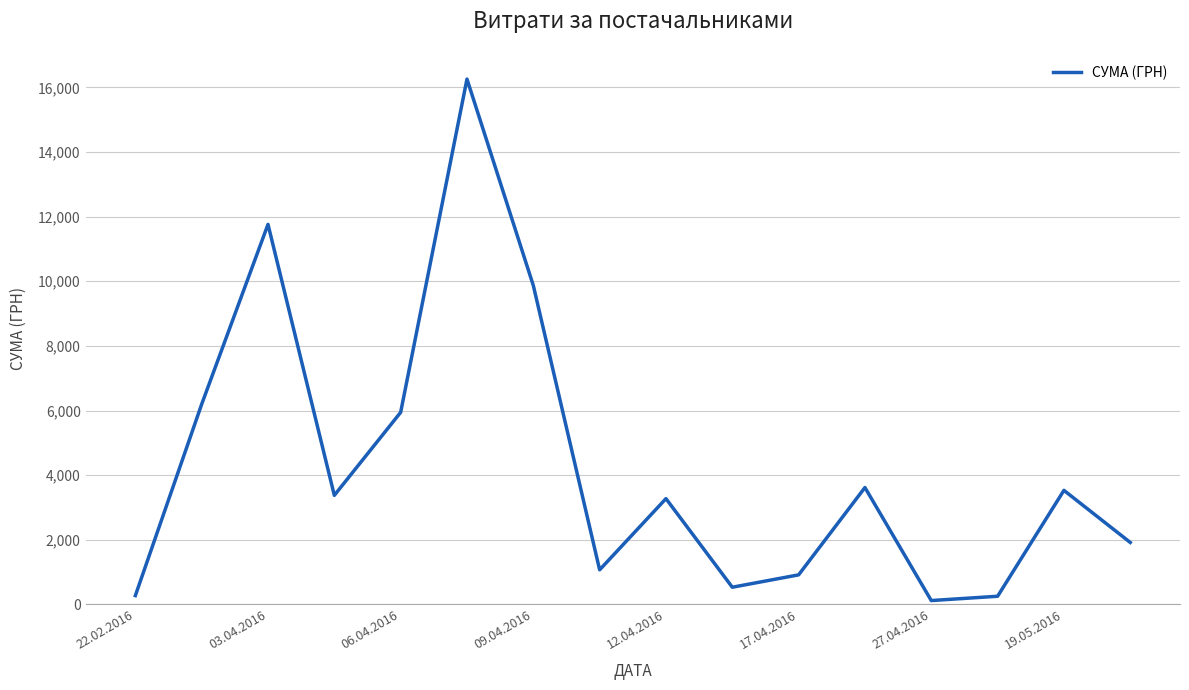

What is the difference between the maximum and minimum values?

16137.7